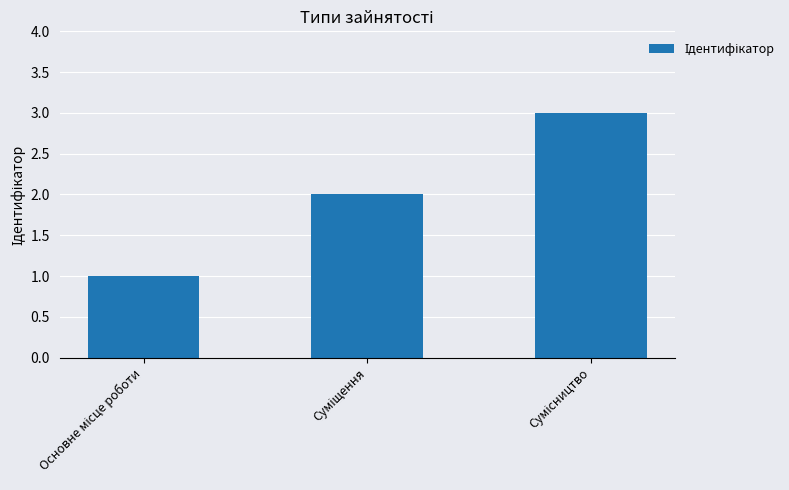

Does the chart contain stacked bars?

No